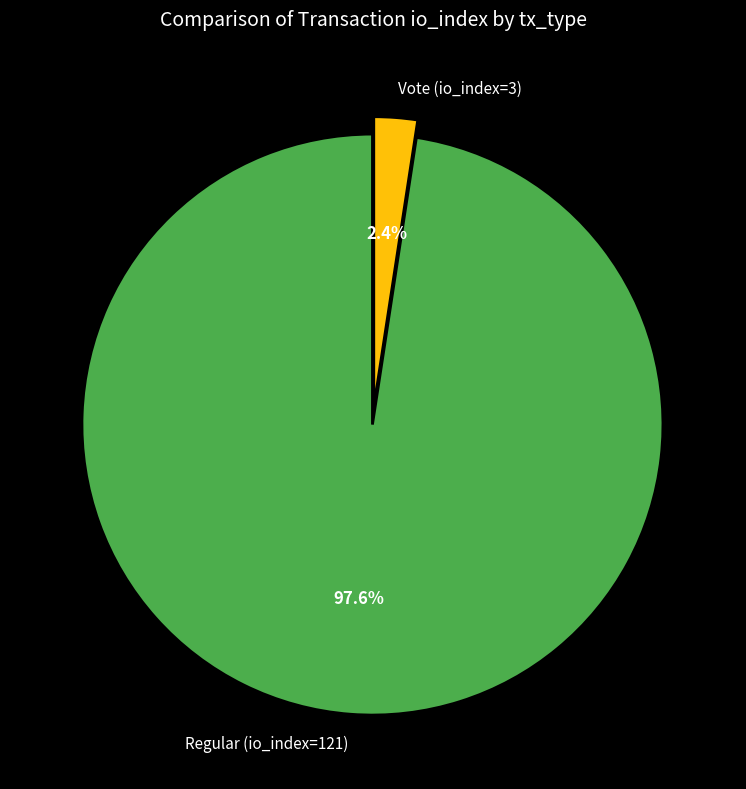

How much of the chart is everything except Regular (io_index=121)?

2.4%